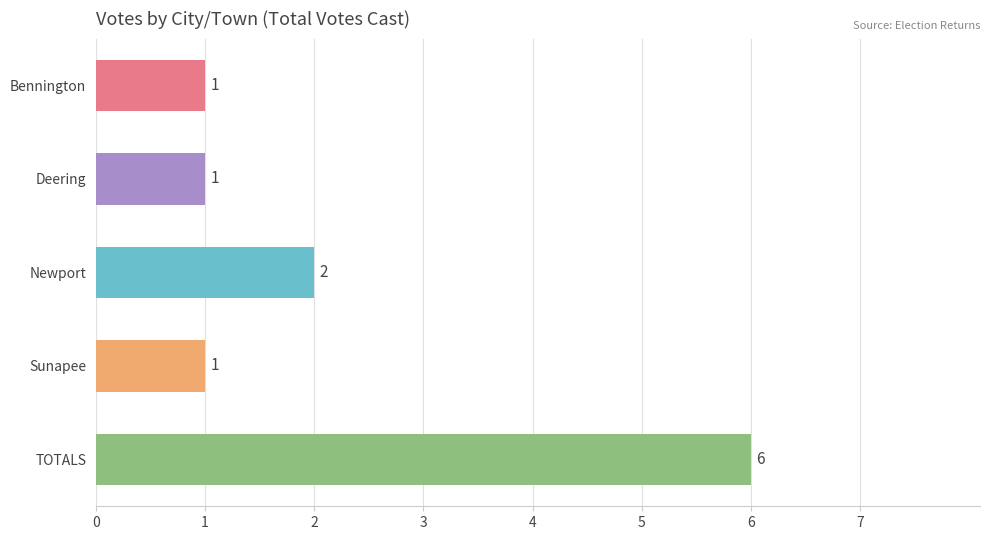

Reading bottom to top, what are all the values shown in this chart?

6	1	2	1	1